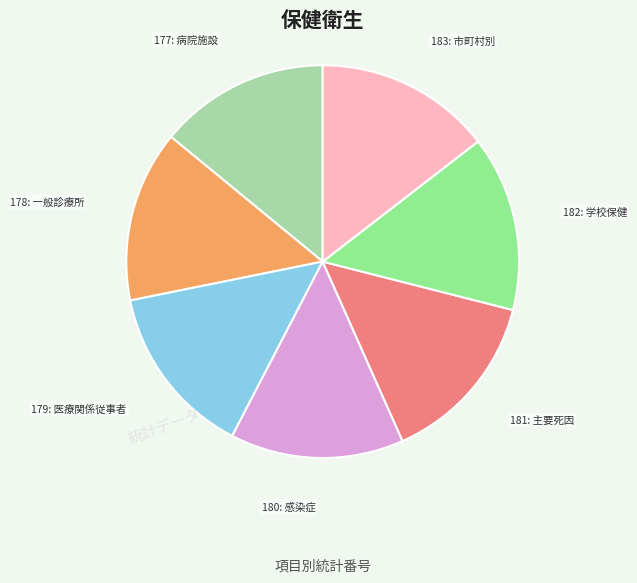

How many slices are in this pie chart?

7